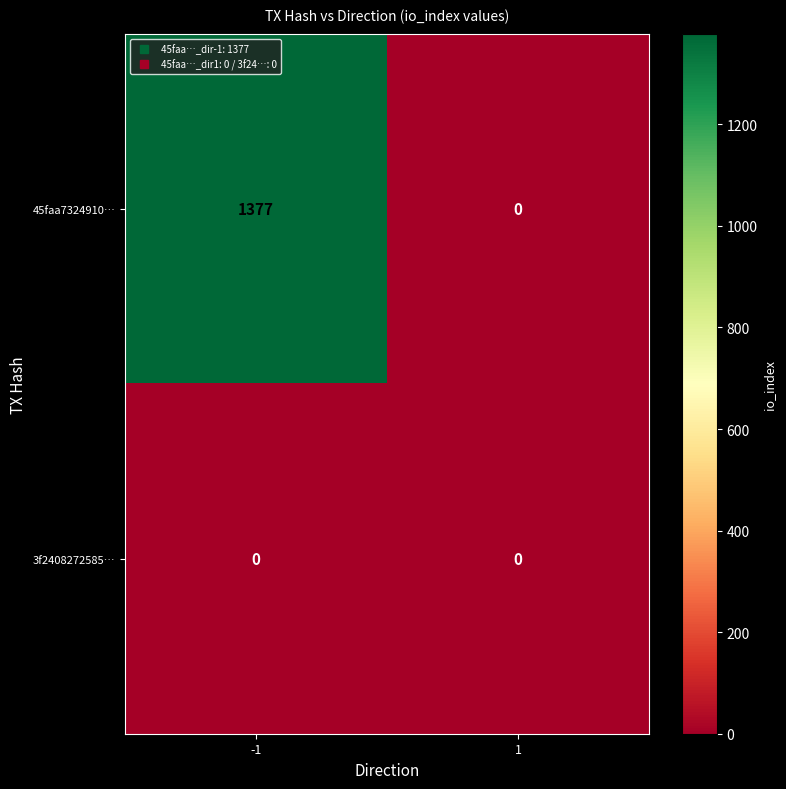

Reading left to right, list all the values displayed in this chart.

45faa7324910…: -1=1377	1=0
3f2408272585…: -1=0	1=0